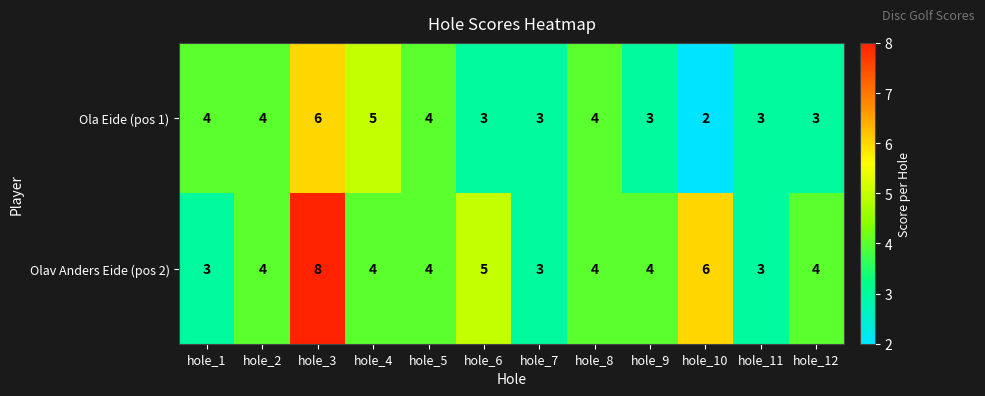

Is it true that Ola Eide (pos 1) equals 4 at hole_11?

False